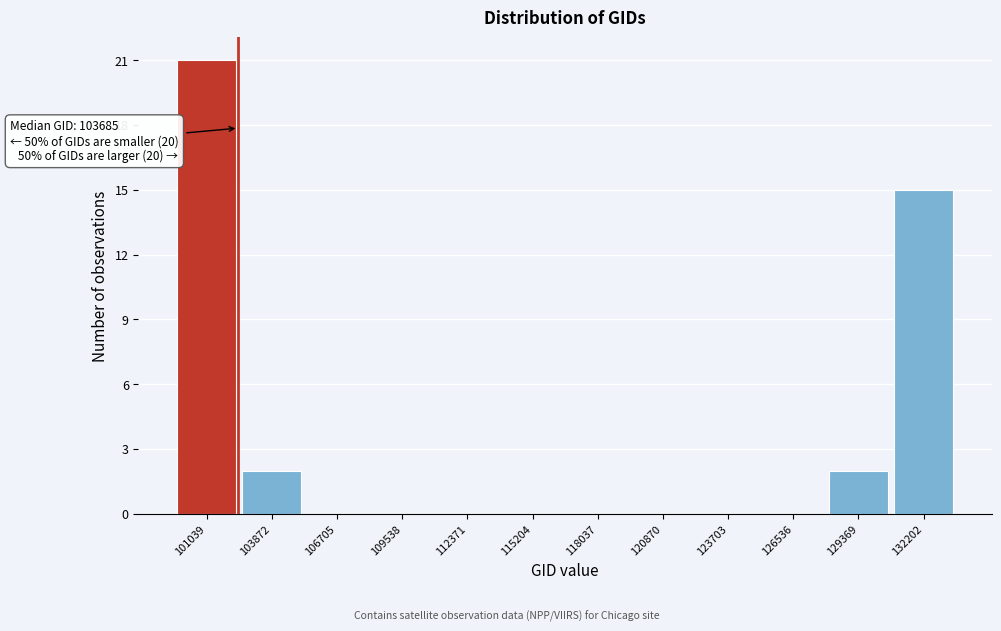

Reading left to right, what are all the values shown in this chart?

101039=21	103872=2	106705=0	109538=0	112371=0	115204=0	118037=0	120870=0	123703=0	126536=0	129369=2	132202=15